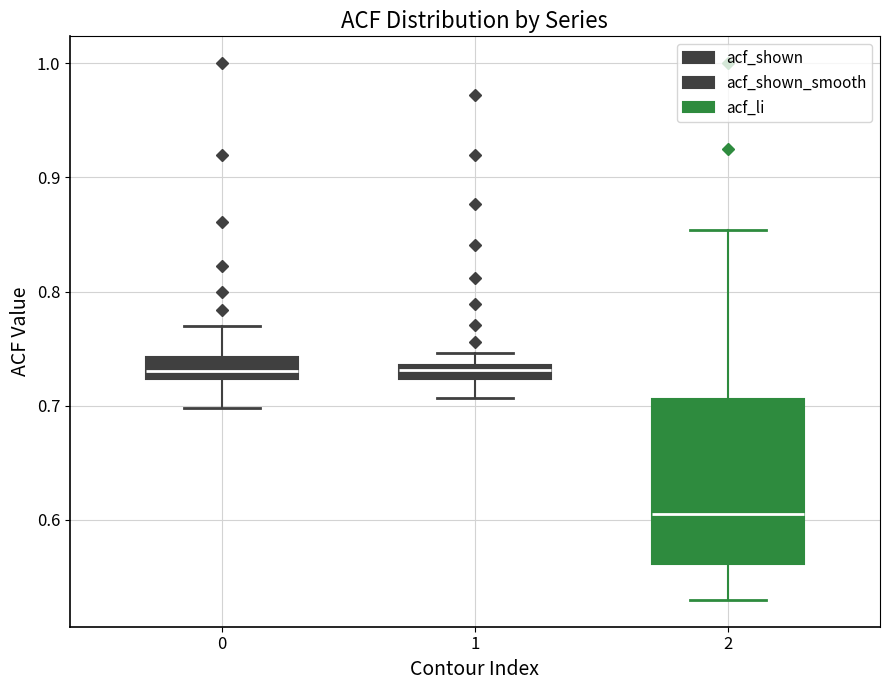

Which box's median line is the lowest?

2